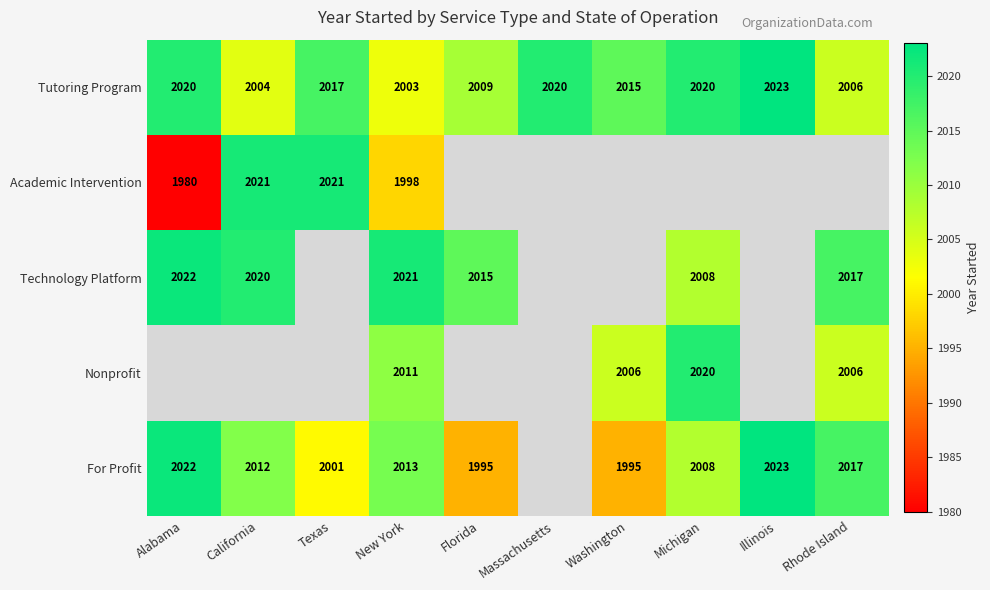

Between Rhode Island and California, which is larger?

Rhode Island